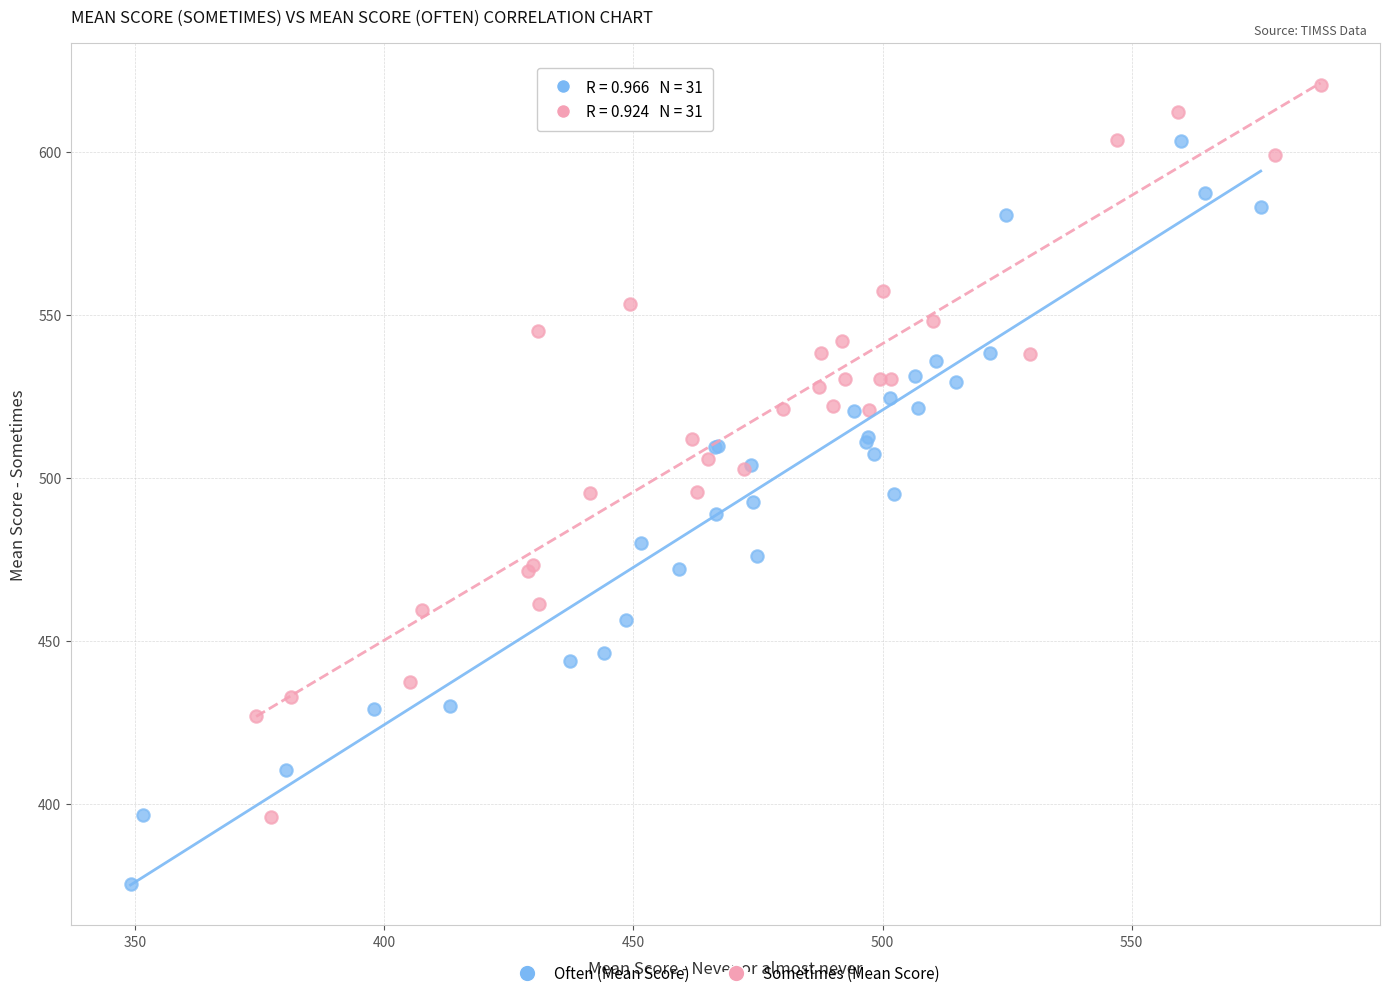

Which series has the widest spread of Y values?

Often (Mean Score)